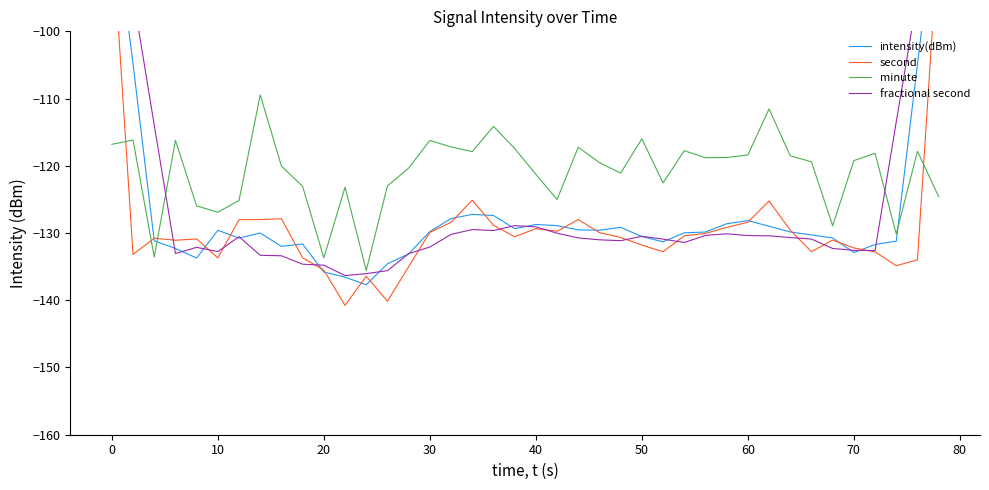

How many data points in intensity(dBm) are less than -129?

28